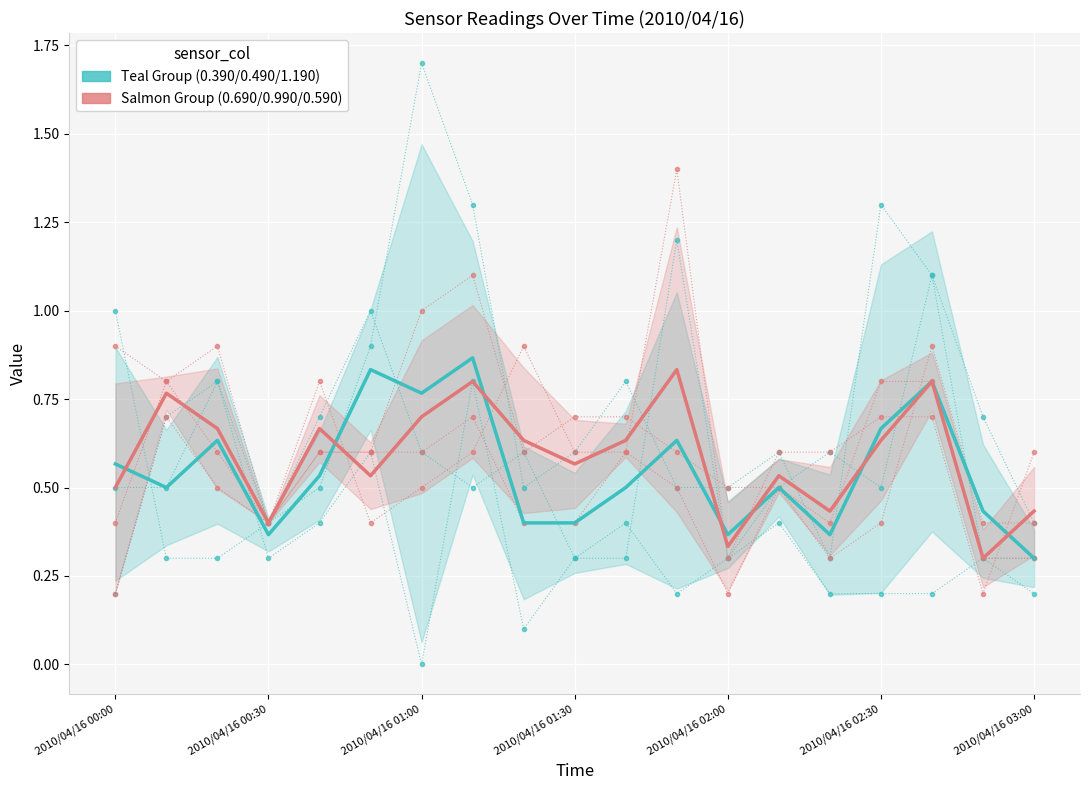

The value of Salmon Group (0.690/0.990/0.590) at 2010/04/16 01:30 is 0.1. True or false?

False